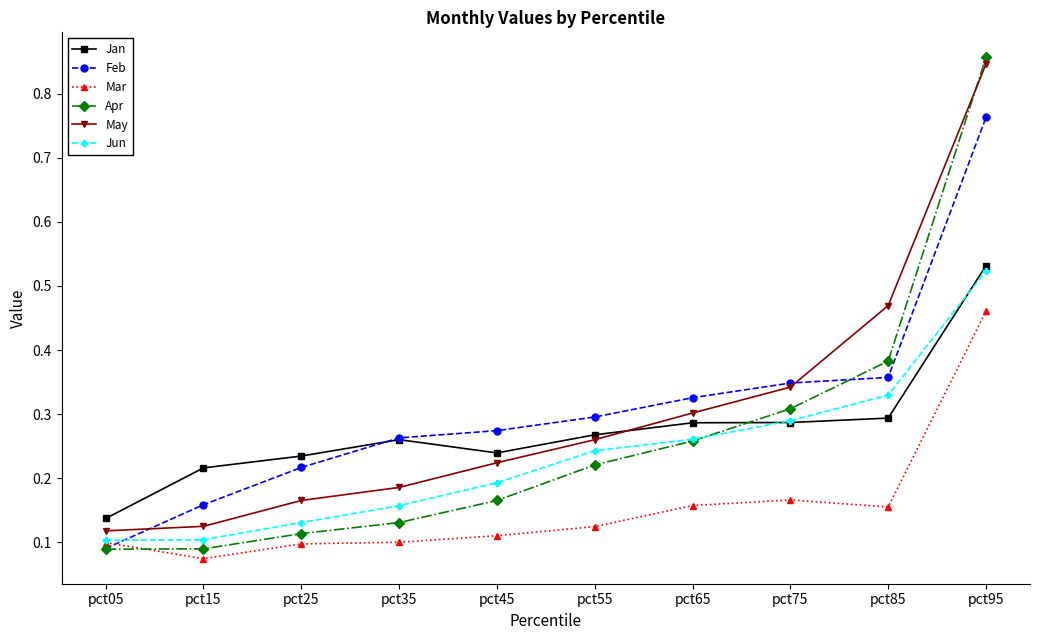

What is the sum of all Feb values?

3.1